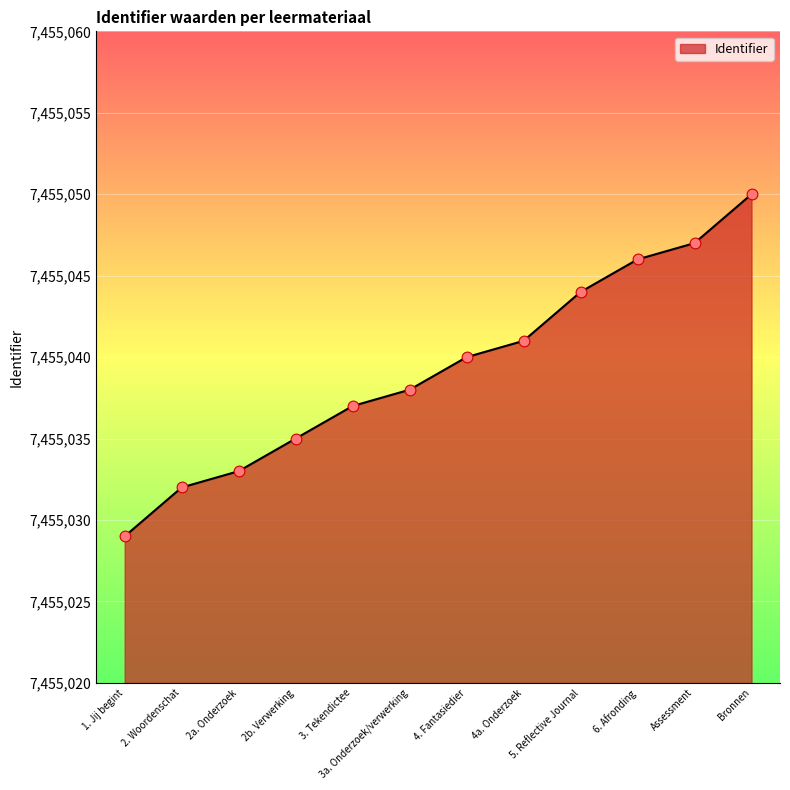

What is the change in value from 1. Jij begint to Bronnen?

+21